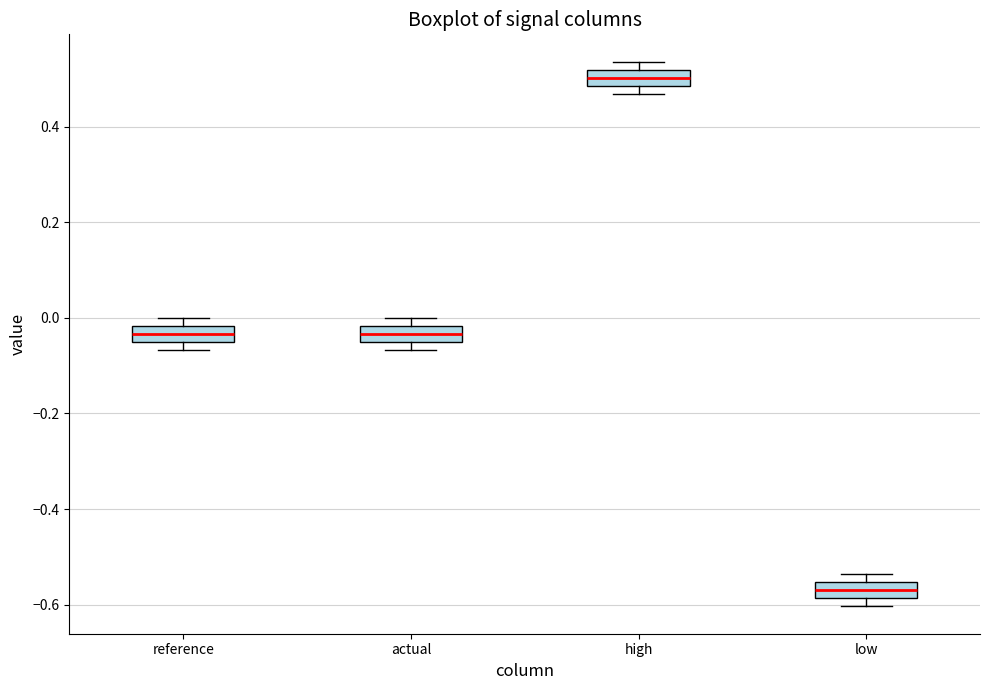

Where is the upper edge of the box for high on the y-axis? The values are not printed on the chart, so give them approximately, as read against the axis.

0.52